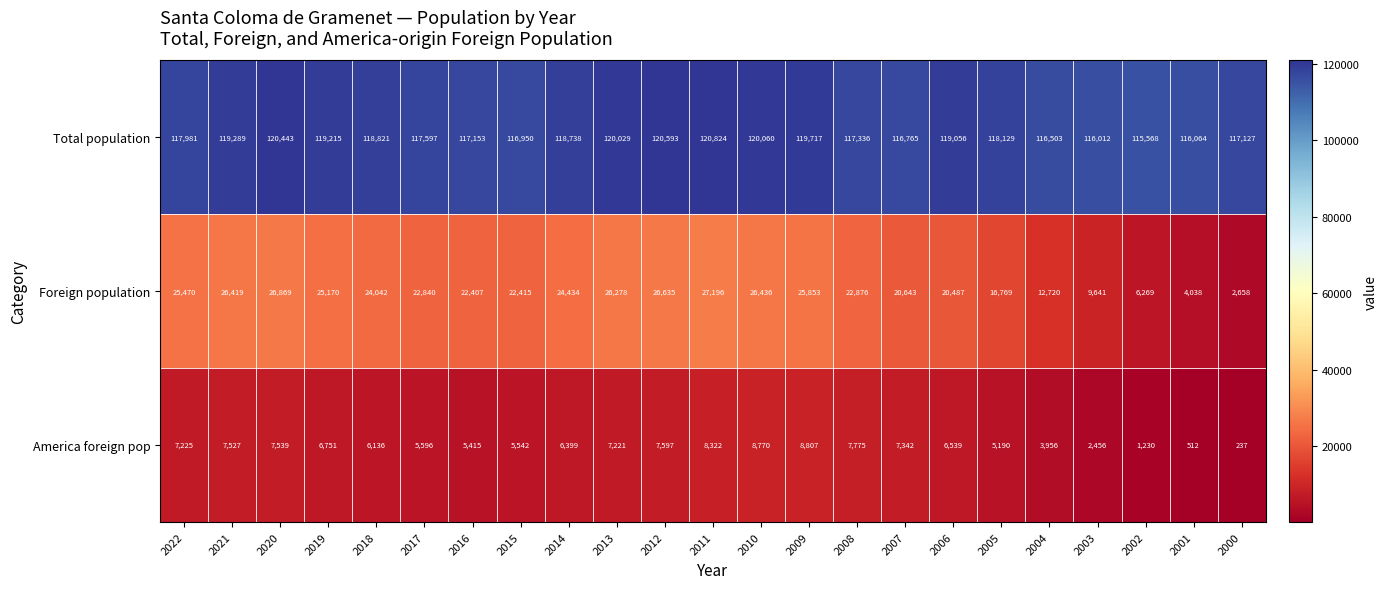

At which label does Foreign population first exceed 22876?

2022